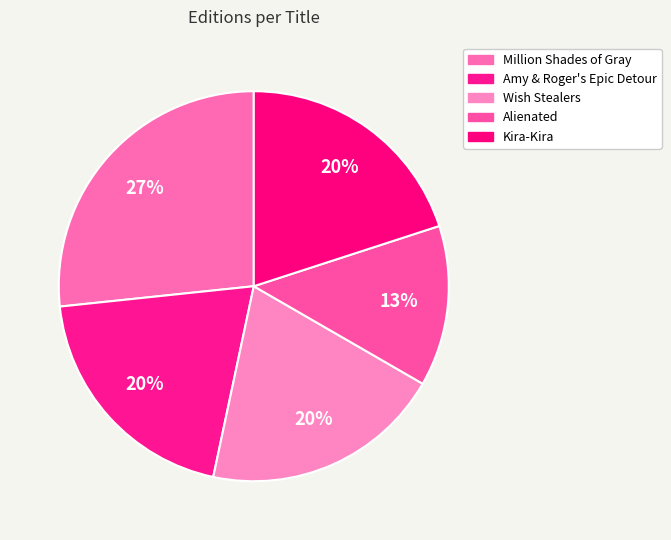

Is it true that Wish Stealers is 20% of the pie?

True